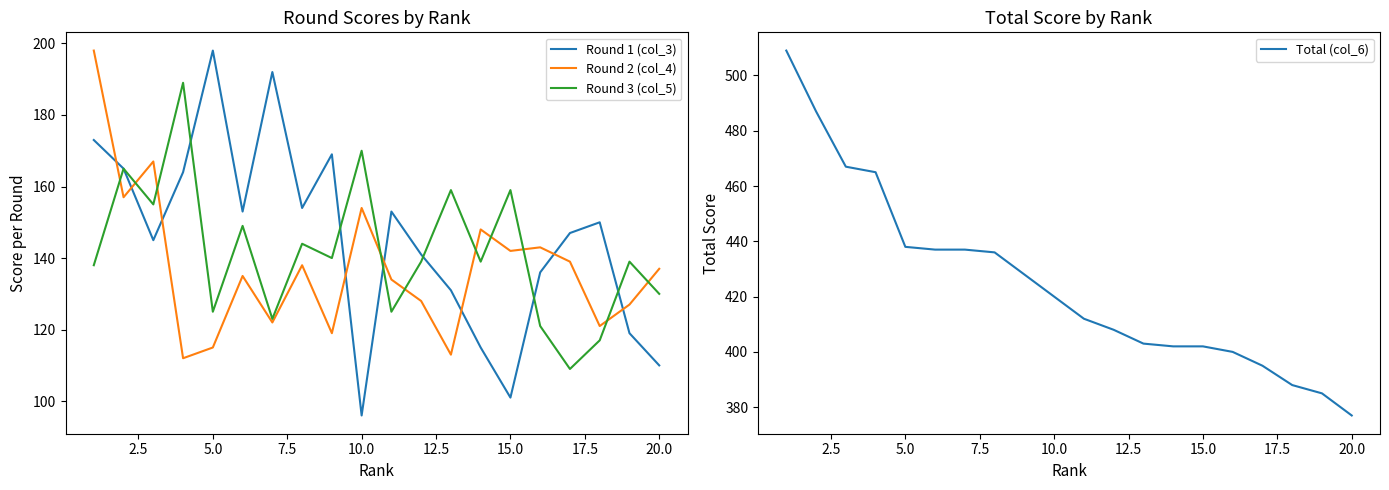

What is the value of the Total (col_6) point at the 11th from the left?

412